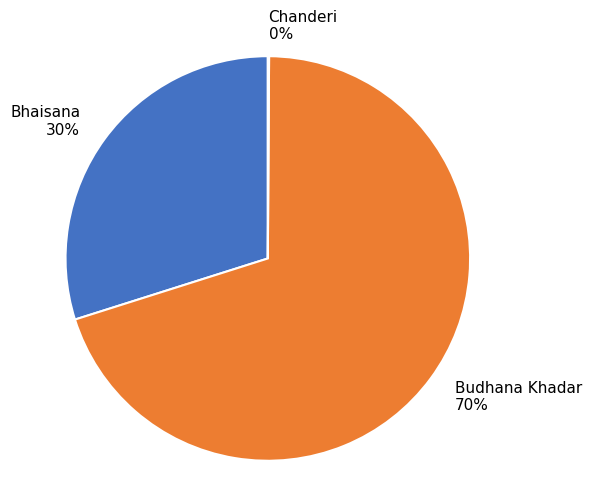

What is the largest slice in the pie chart?

Budhana Khadar